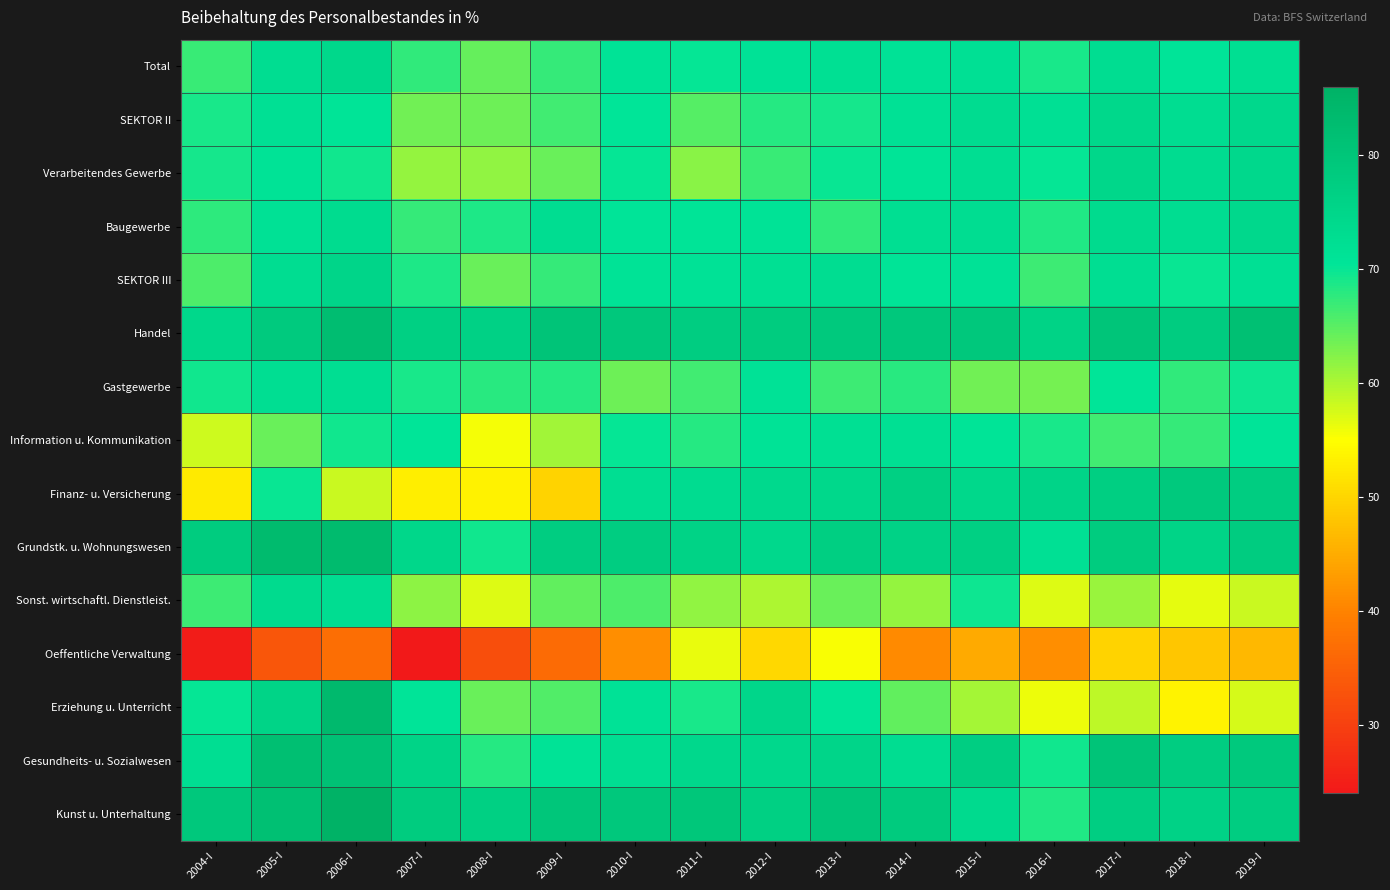

List the series in order of their peak value, highest first.

Kunst u. Unterhaltung, Erziehung u. Unterricht, Grundstk. u. Wohnungswesen, Handel, Gesundheits- u. Sozialwesen, Finanz- u. Versicherung, SEKTOR III, Verarbeitendes Gewerbe, Total, SEKTOR II, Baugewerbe, Sonst. wirtschaftl. Dienstleist., Gastgewerbe, Information u. Kommunikation, Oeffentliche Verwaltung